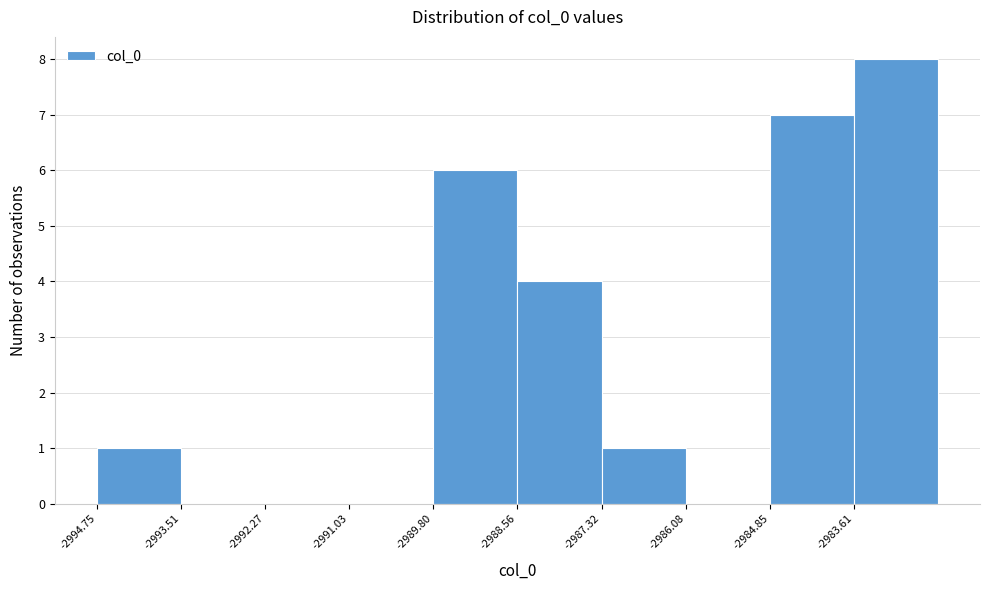

What is the height of the bar covering -2984.8 to -2983.6 on the x-axis? Neither the bar edges nor the heights are printed on the chart, so give them approximately, as read against the axes.

7